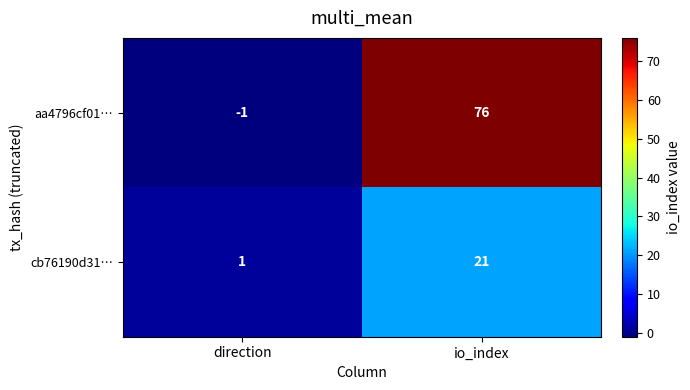

What is the difference between the cb76190d31… values at io_index and direction?

20